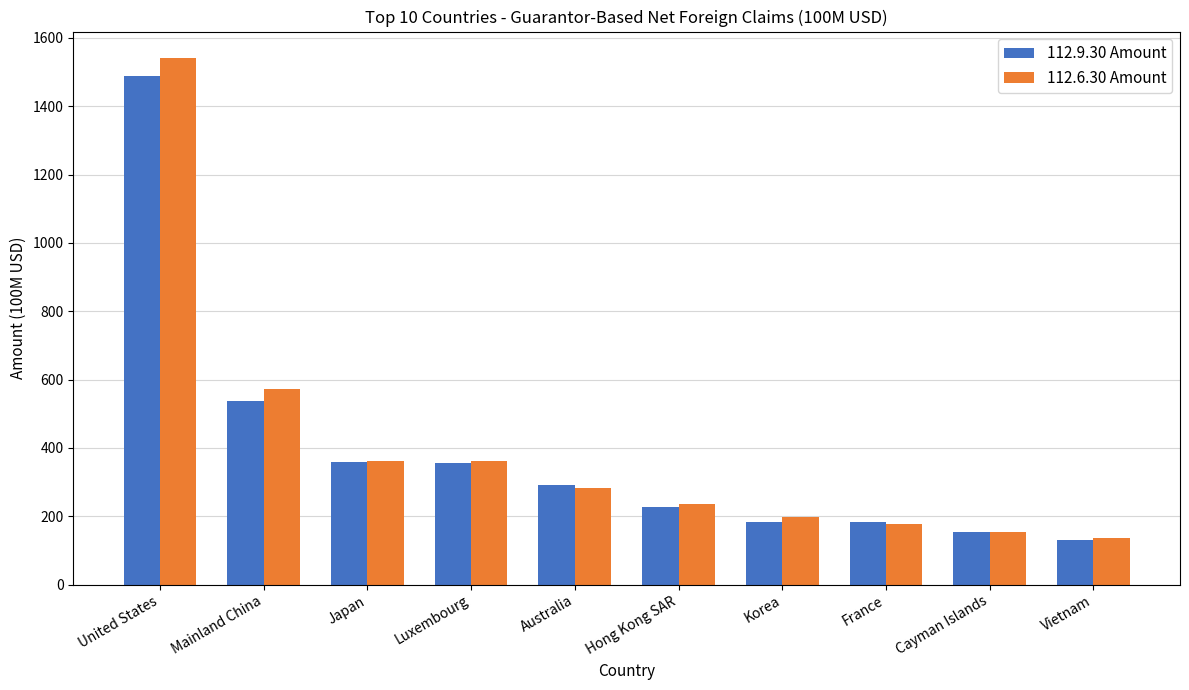

Are the bars horizontal?

No